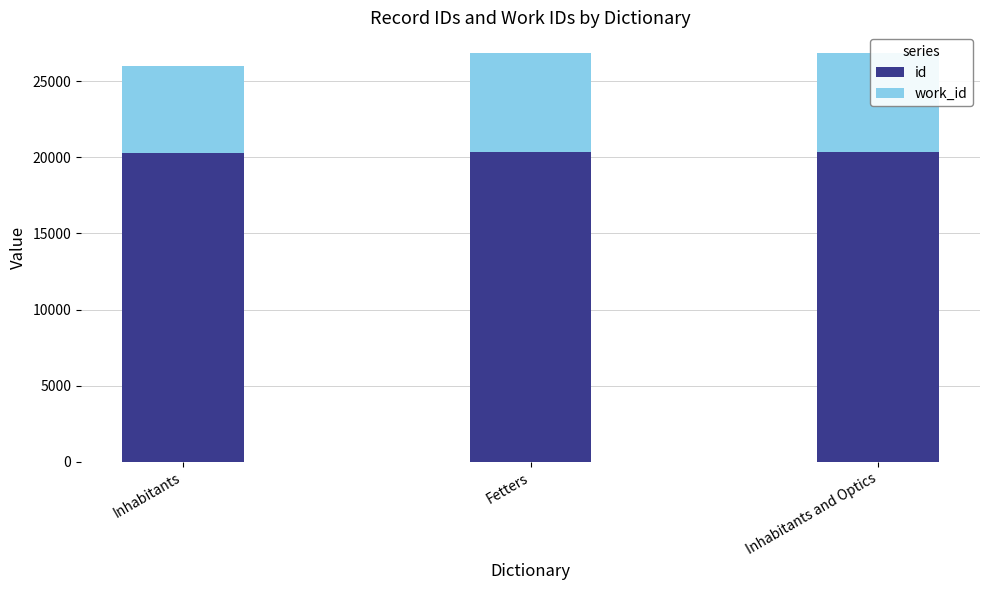

What is the spread (max minus min) of values at Inhabitants?

14544